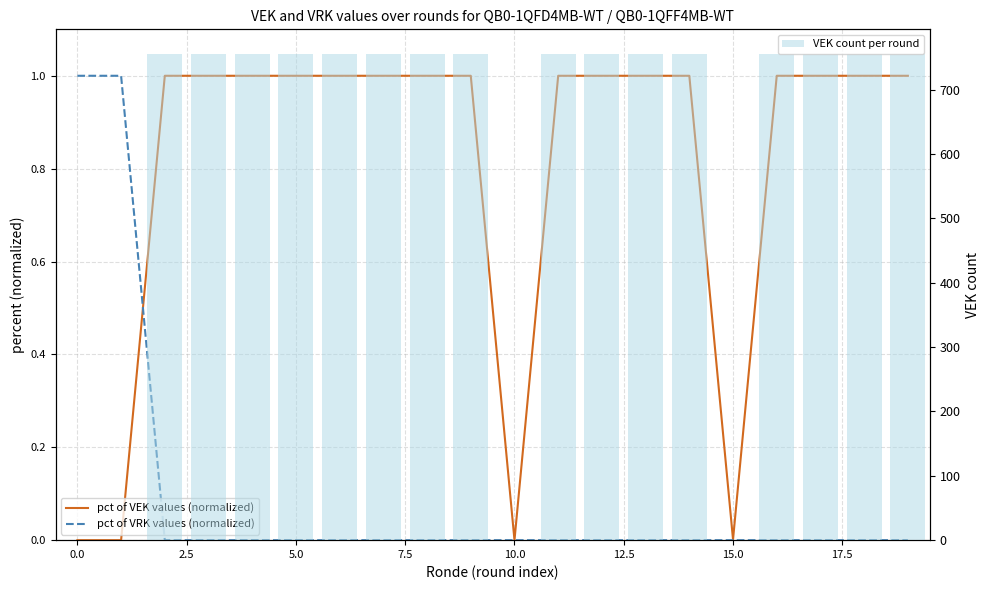

Rank the series by their maximum value, from lowest to highest.

pct of VEK values (normalized), pct of VRK values (normalized), VEK count per round